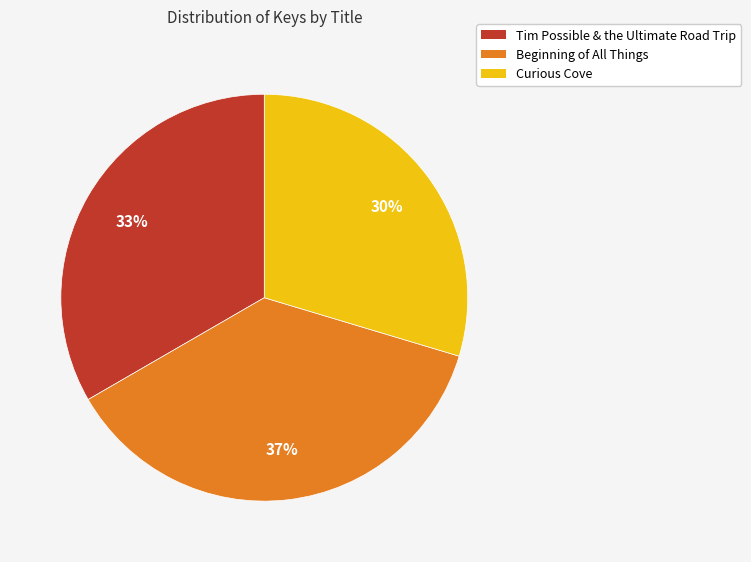

Which slice is the smallest?

Curious Cove